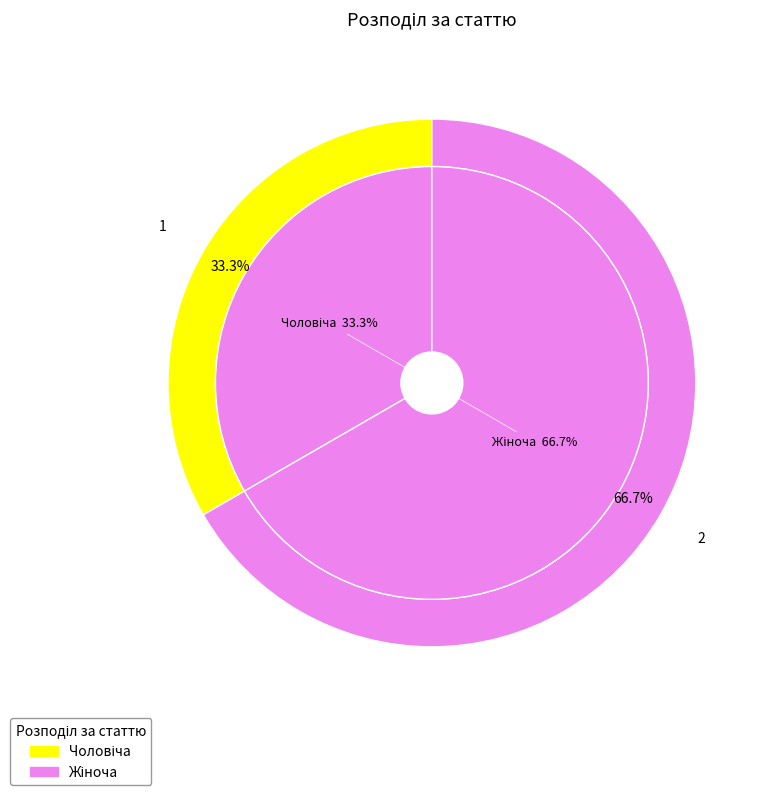

True or false: Чоловіча accounts for 26% of the total.

False